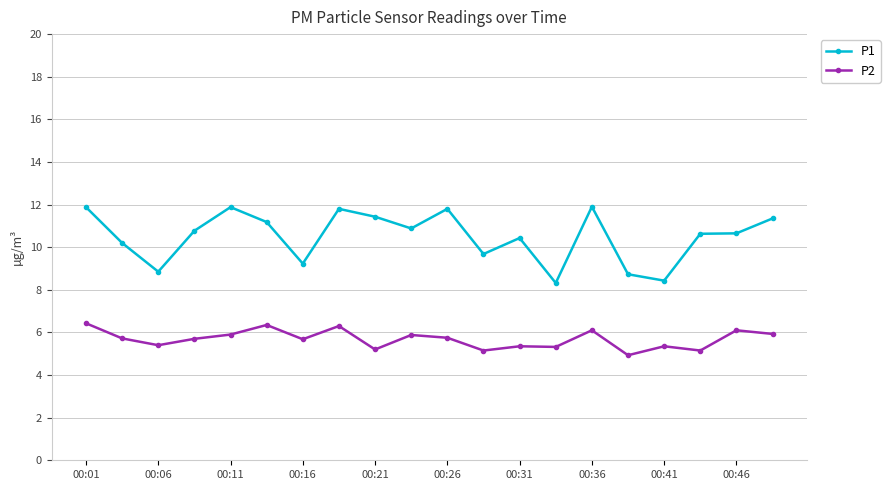

True or false: P1 has more than 2 points higher than both neighbors.

True